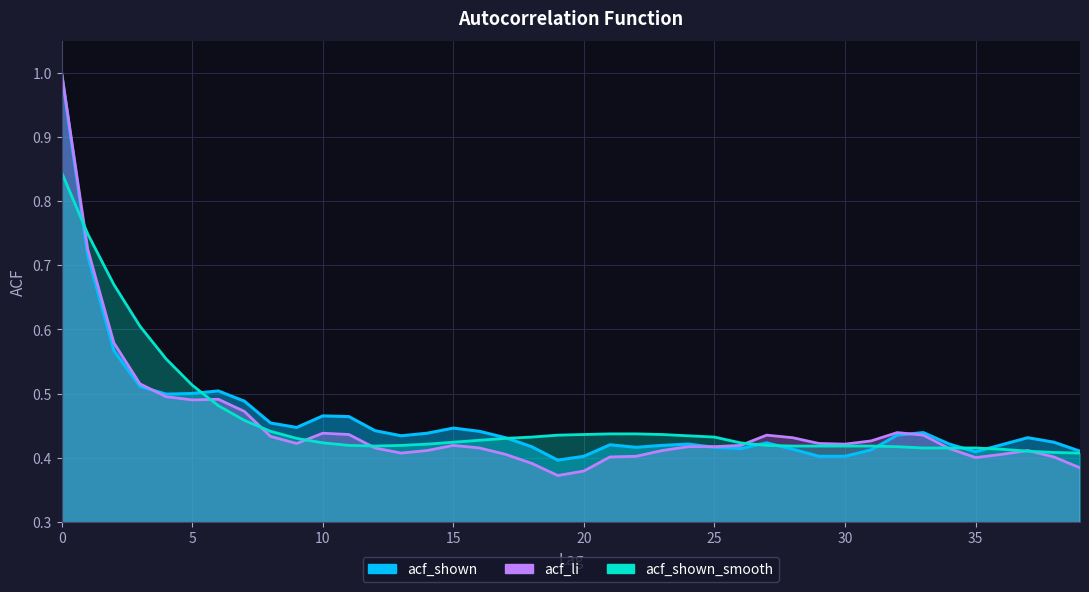

Between 5 and 30, which is larger?

5